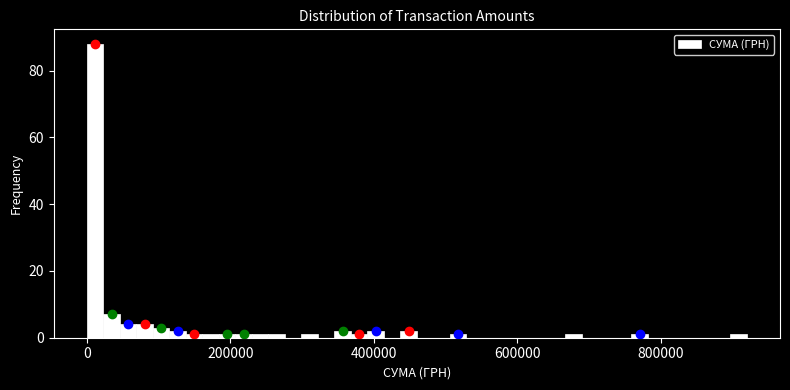

Read against the x-axis, roughly where is the centre of the tallest bar?

20000